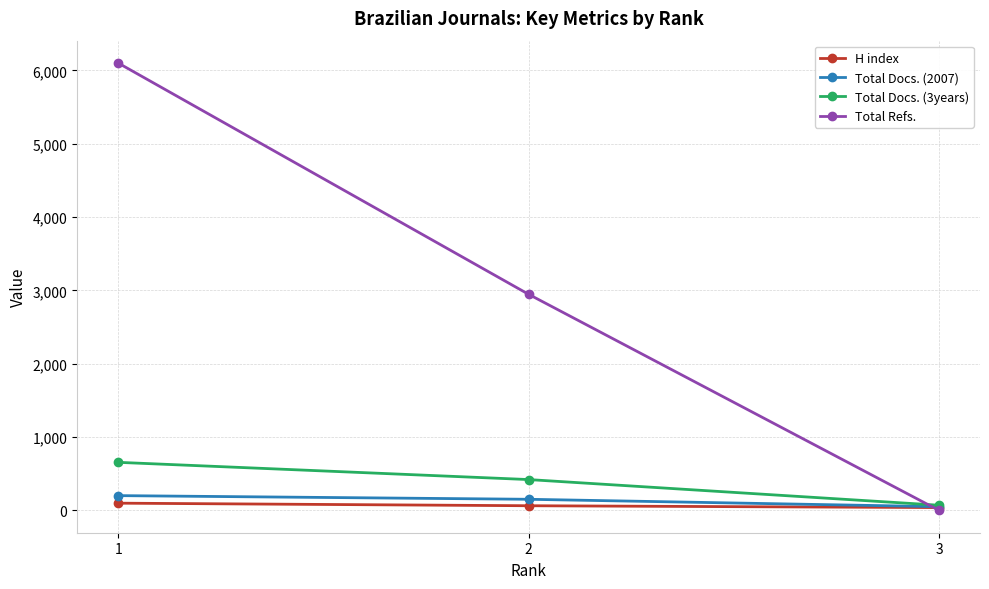

At which category does the chart reach its peak across all series?

1